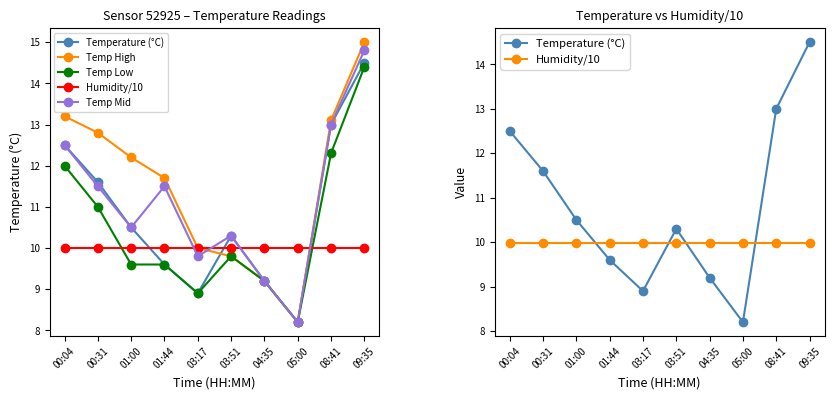

List the labels in order of Temp High value, largest first.

09:35, 00:04, 08:41, 00:31, 01:00, 01:44, 03:17, 03:51, 04:35, 05:00